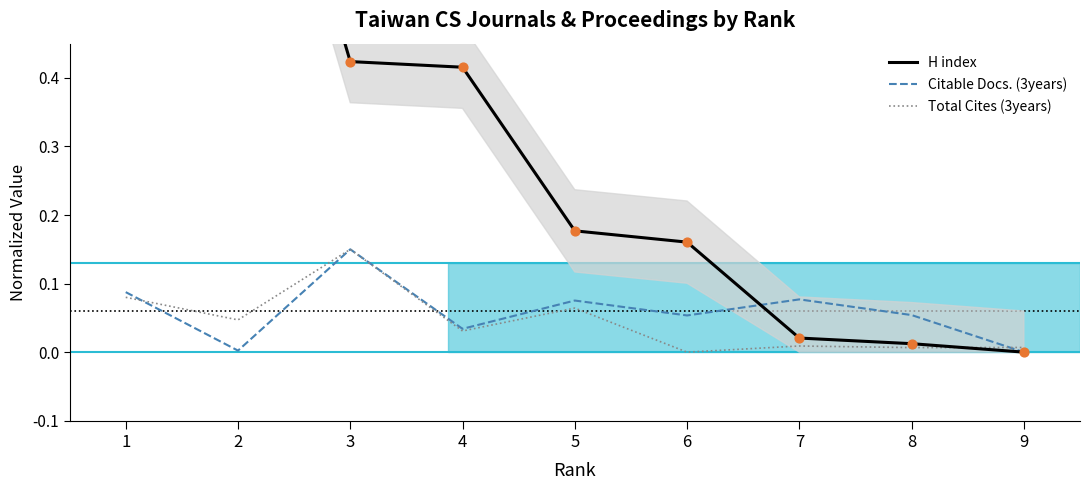

Which series has the largest total across all categories?

H index